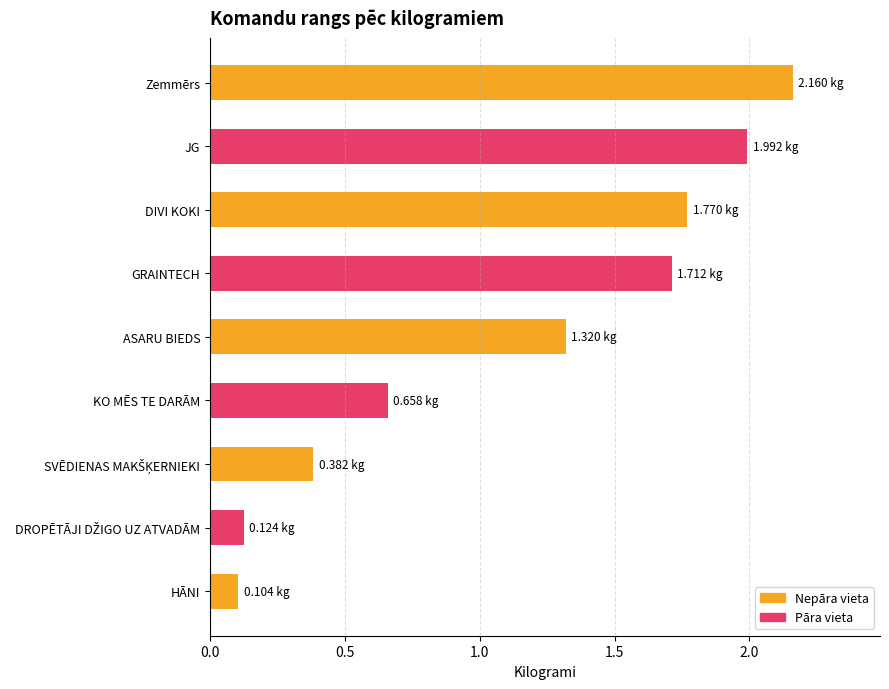

What is the sum of all values?

10.2